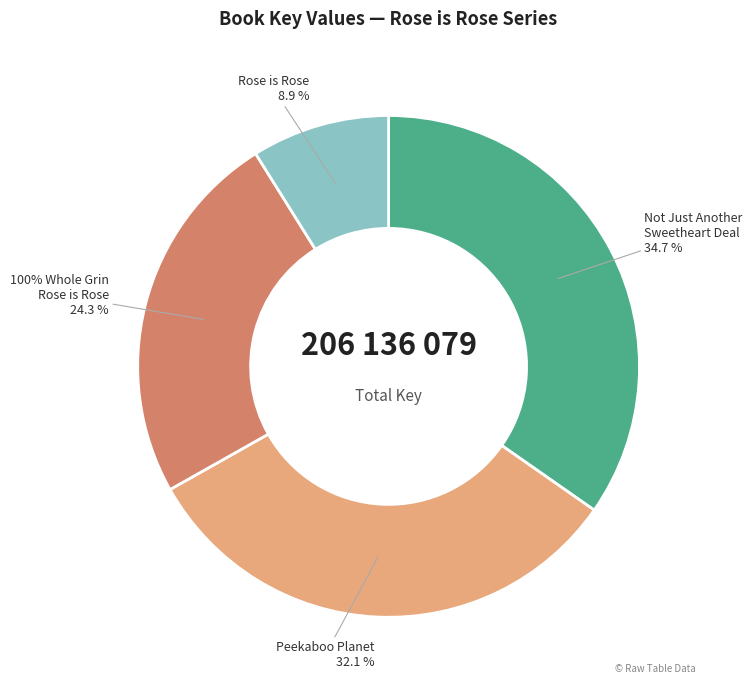

Is it true that Rose is Rose is 9% of the pie?

True